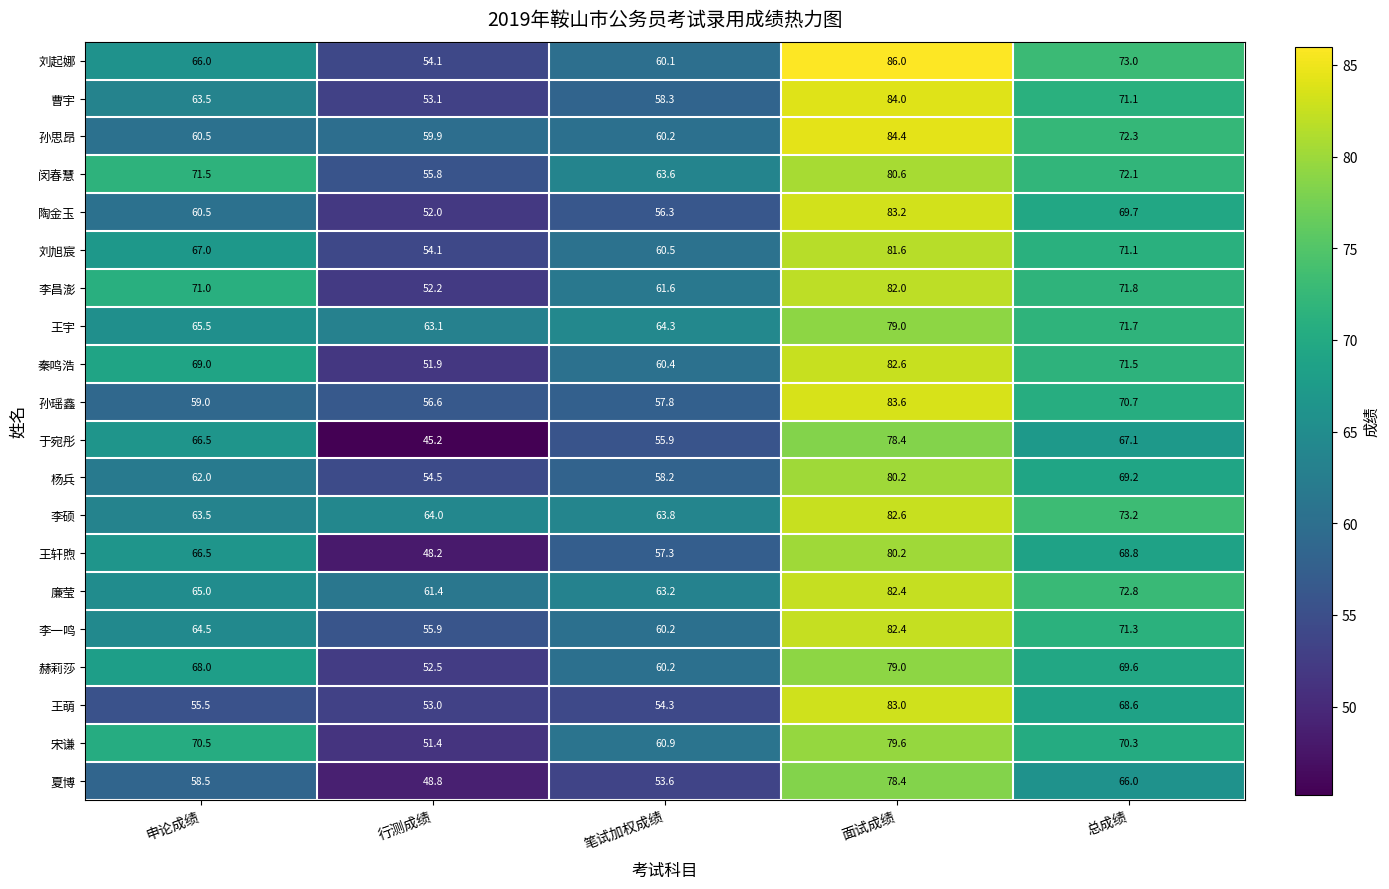

What is the sum of all 王宇 values?

343.6